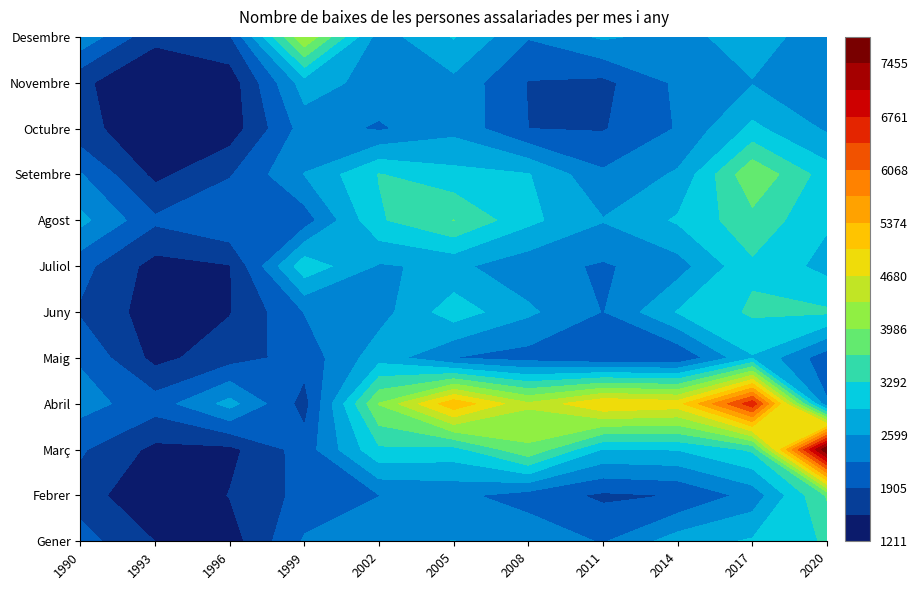

What is the maximum value for Abril?

7163